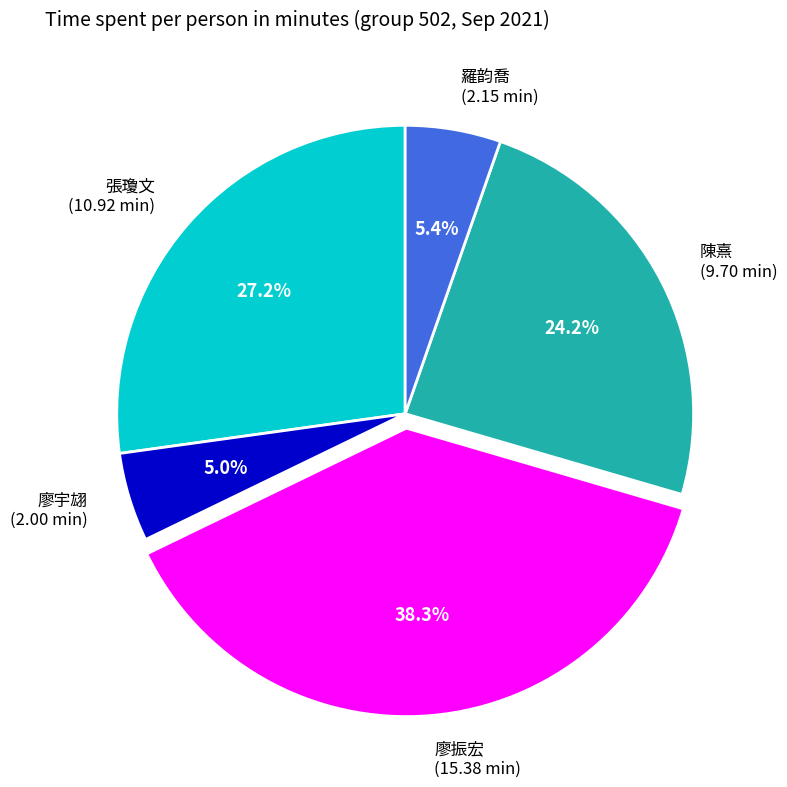

To the nearest percent, what percentage of the pie is 張瓊文?

27%